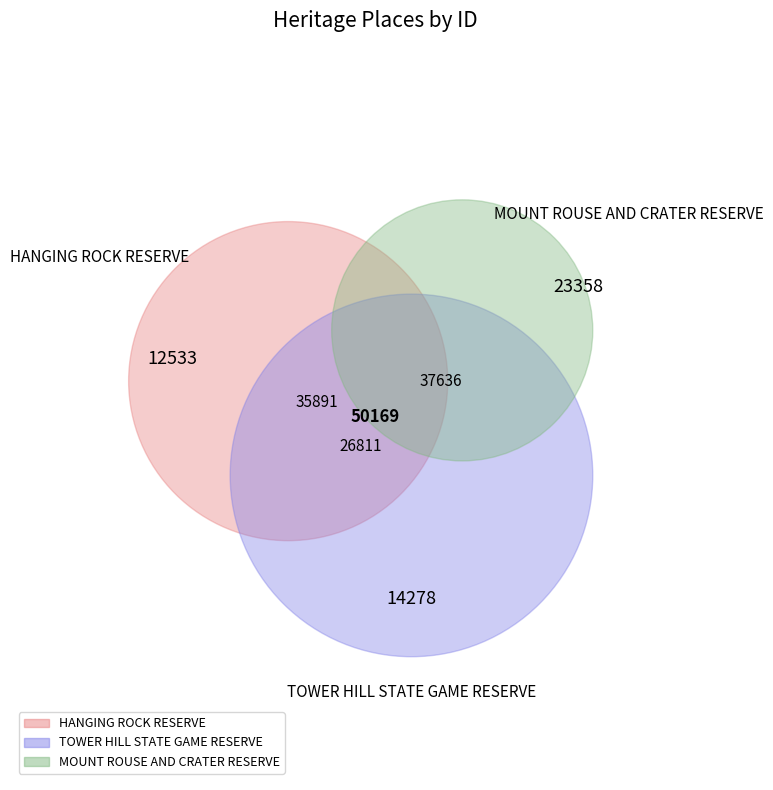

Does MOUNT ROUSE AND CRATER RESERVE represent more than half of the total?

No